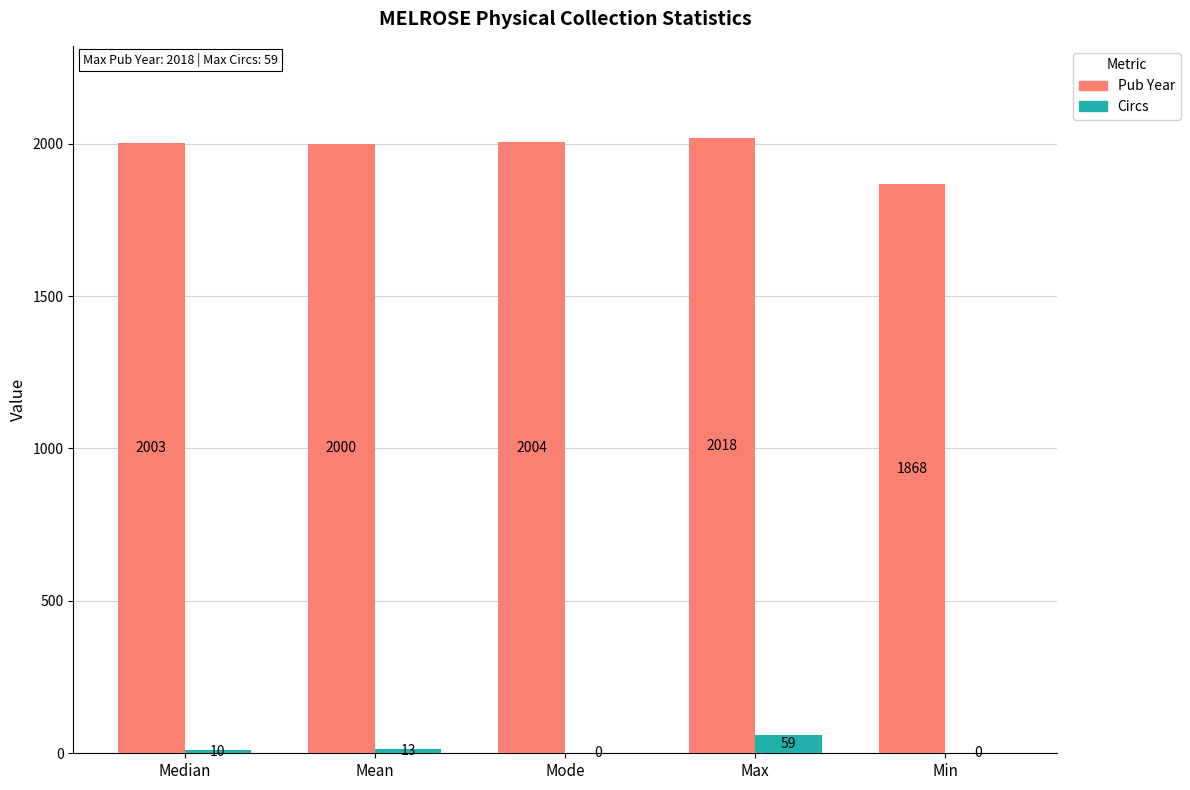

Is it true that Circs equals 0 at Mode?

True